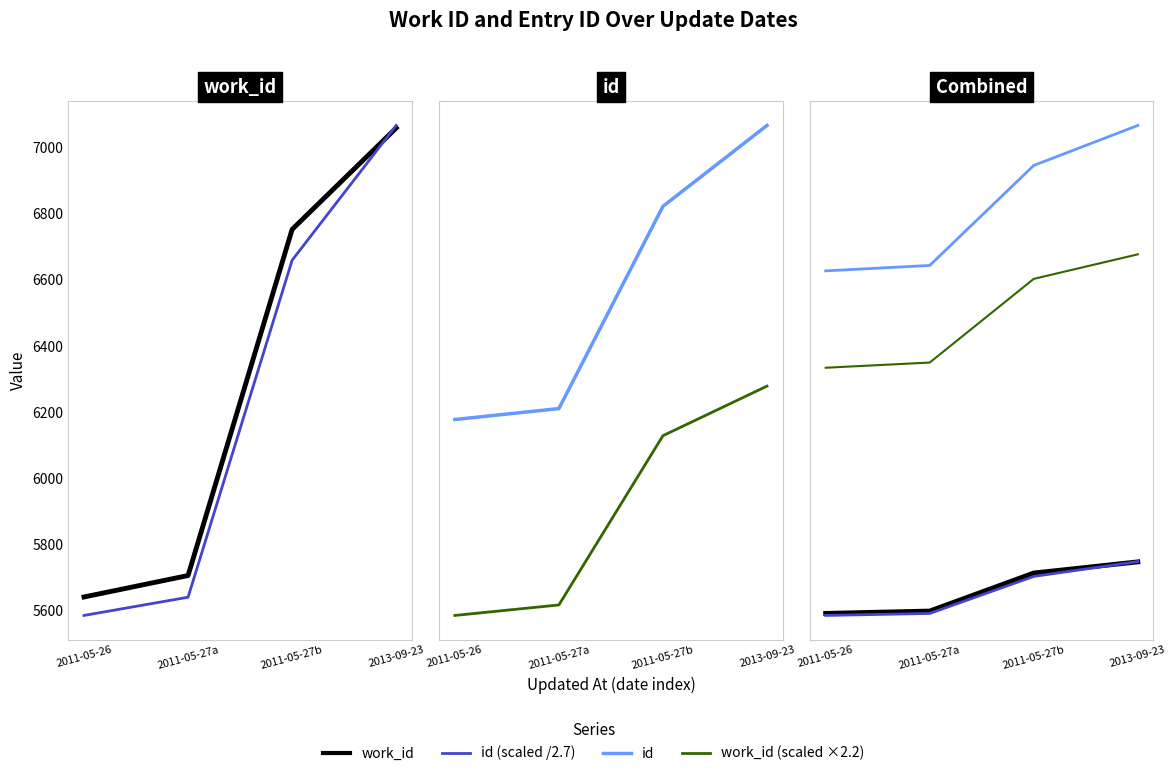

What is the approximate value of work_id at 2011-05-26?

5640.0